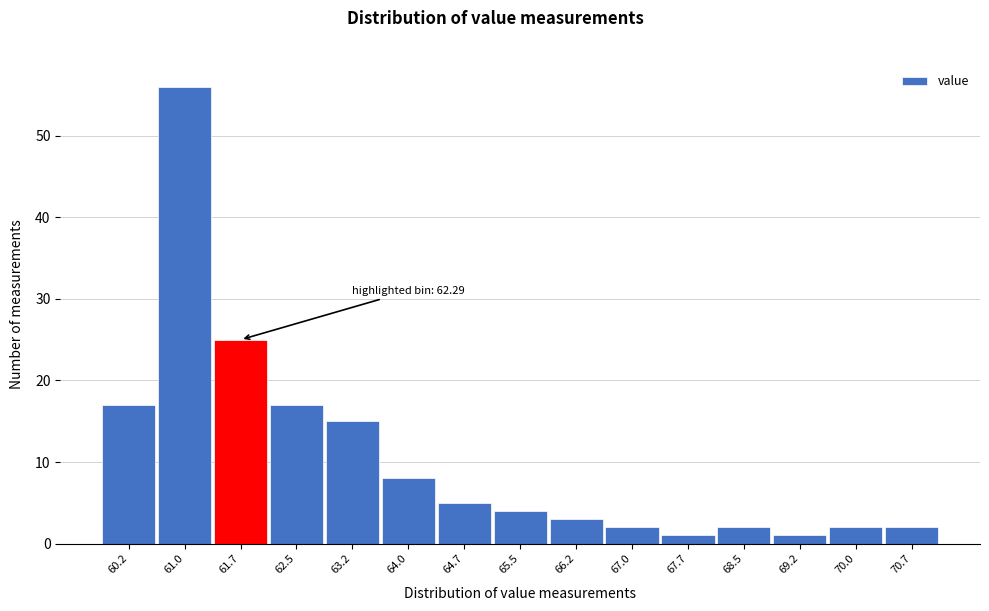

Reading left to right, extract all data points from this chart.

17	56	25	17	15	8	5	4	3	2	1	2	1	2	2